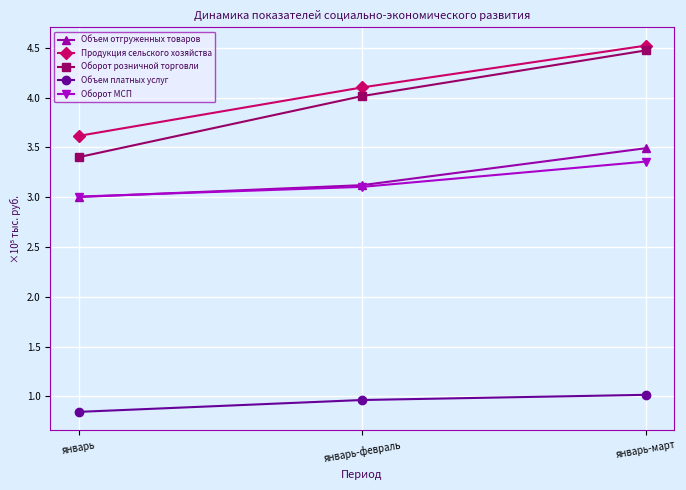

What is the spread (max minus min) of values at январь-февраль?

3.1